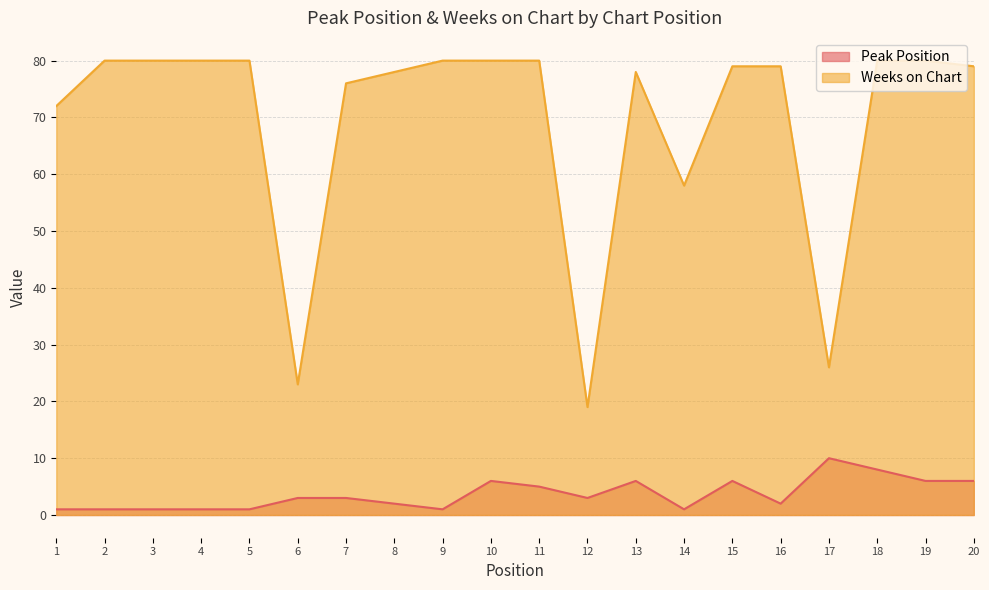

Where does the Weeks on Chart series first go above 79?

2